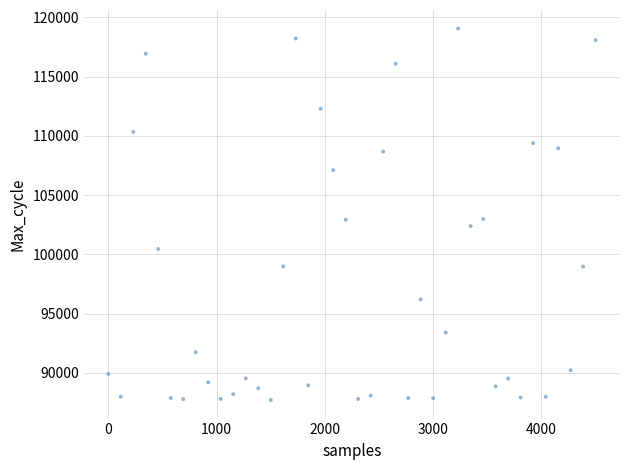

Count the number of points in this scatter plot.

40